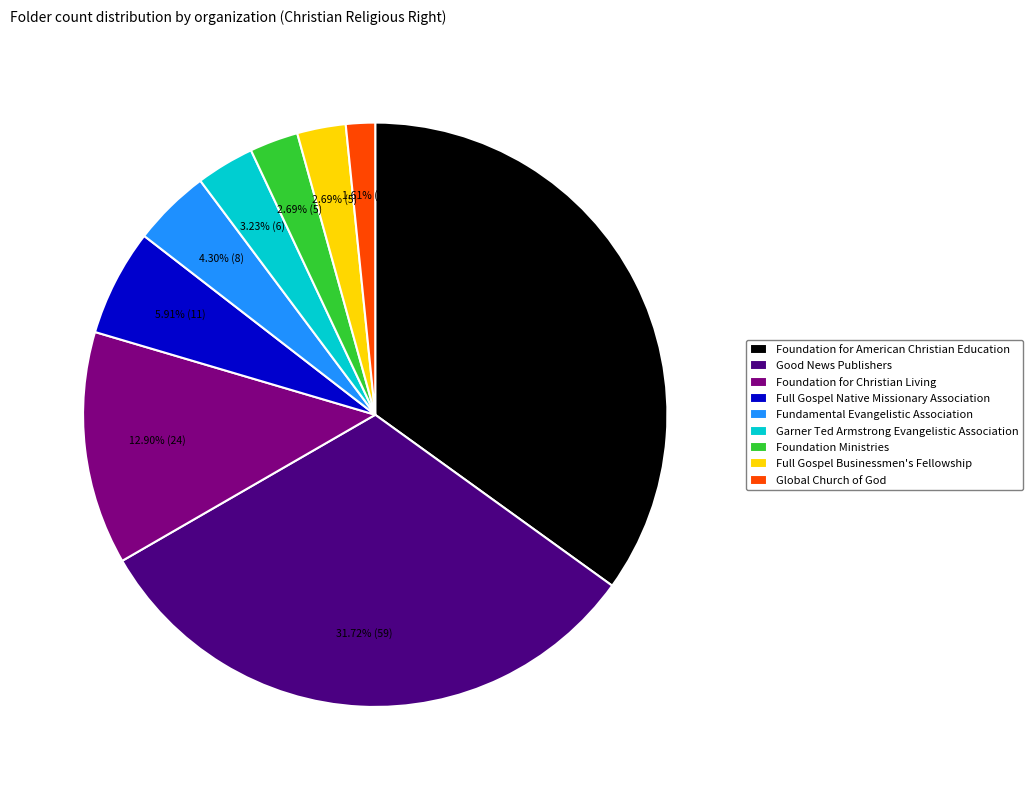

How many segments does this pie chart have?

9